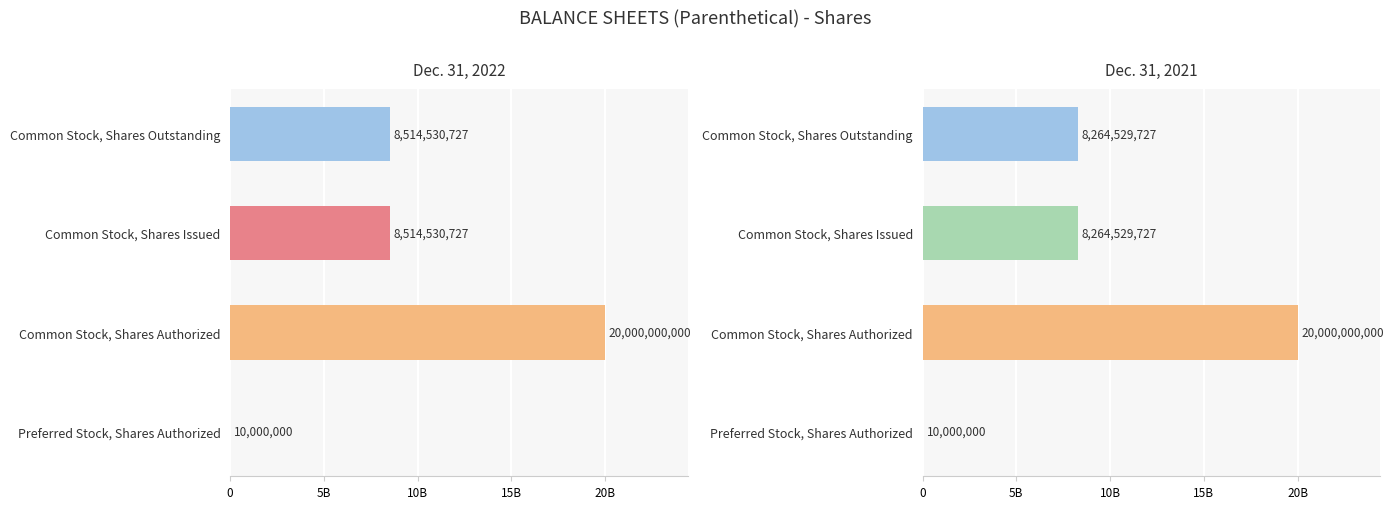

What is the sum of all Dec. 31, 2022 values?

37039061454